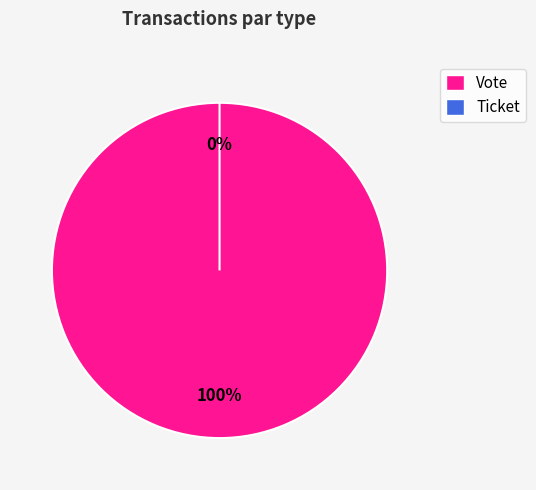

Count the number of slices in the pie.

2